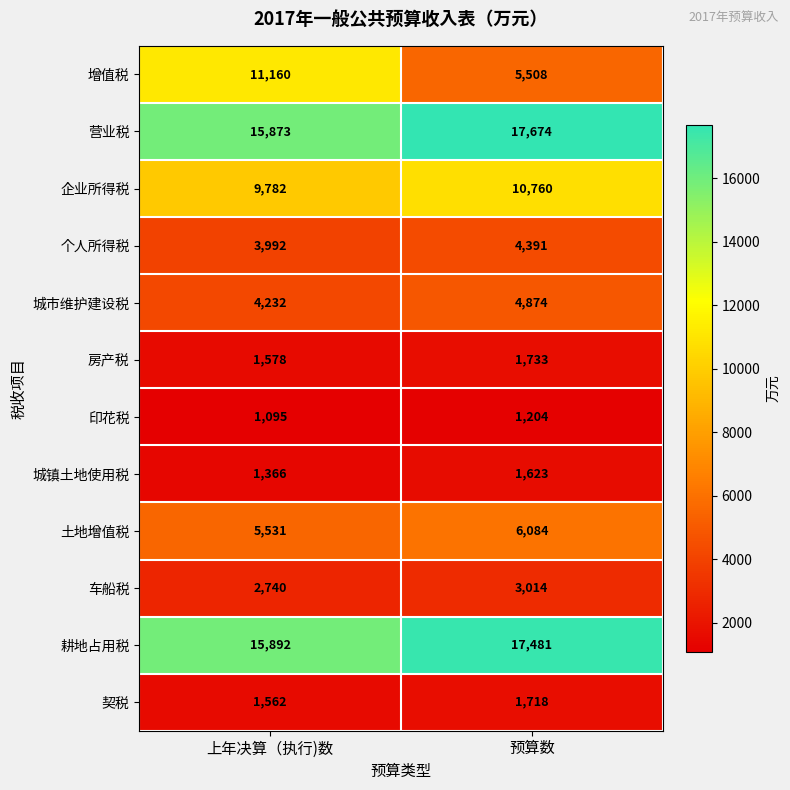

Which series has the widest spread of values?

增值税